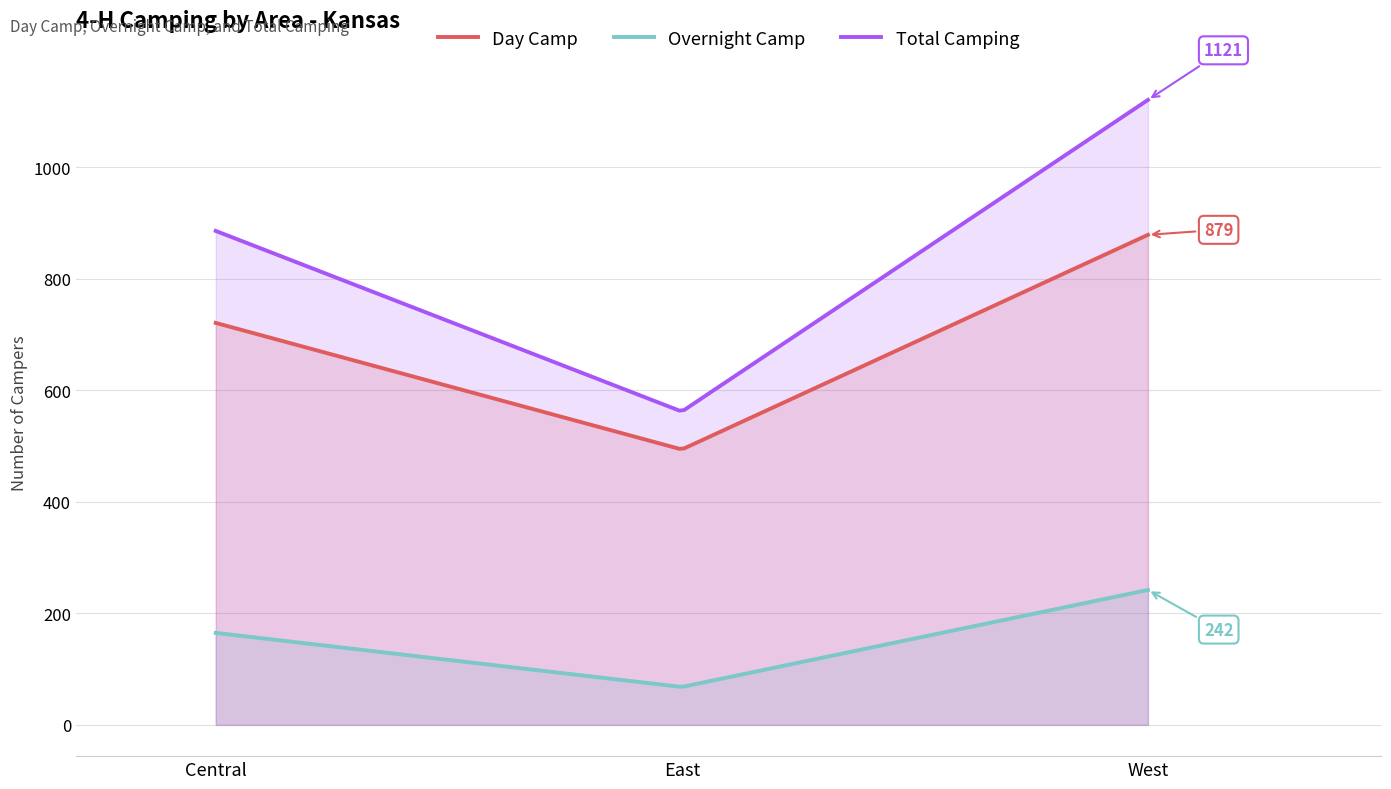

What is the spread (max minus min) of values at Central?

721.0